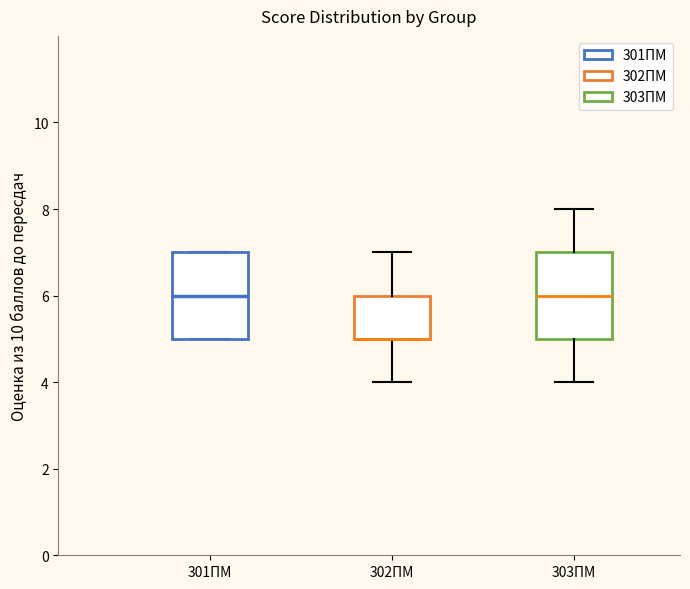

Reading left to right, transcribe this box plot: for each box, give where its median line is, the range the box spans, and where its two whiskers end, as read against the y-axis. The values are not printed on the chart, so give them approximately, as read against the axis.

301ПМ: median 6, box 5 to 7, whiskers 5 to 7
302ПМ: median 5 (drawn on the box's lower edge), box 5 to 6, whiskers 4 to 7
303ПМ: median 6, box 5 to 7, whiskers 4 to 8